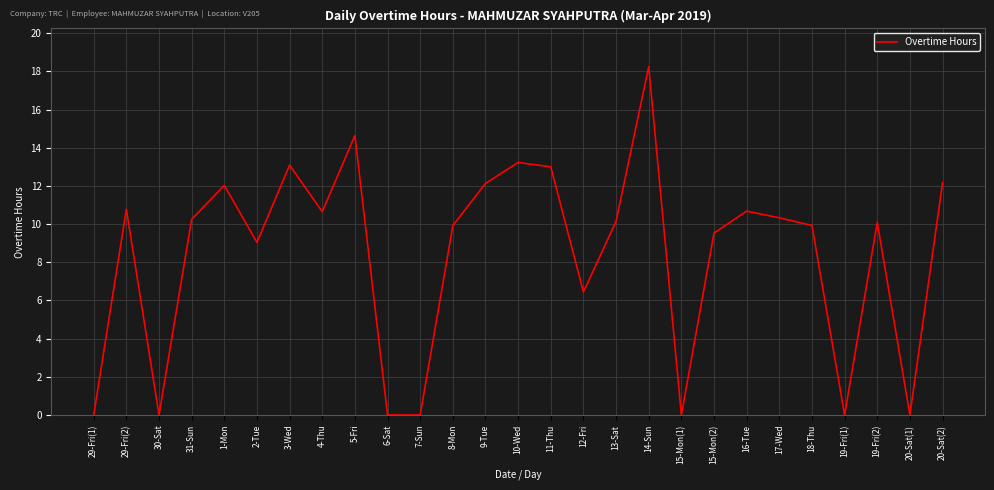

What is the sum of the values at 14-Sun and 9-Tue?

30.4